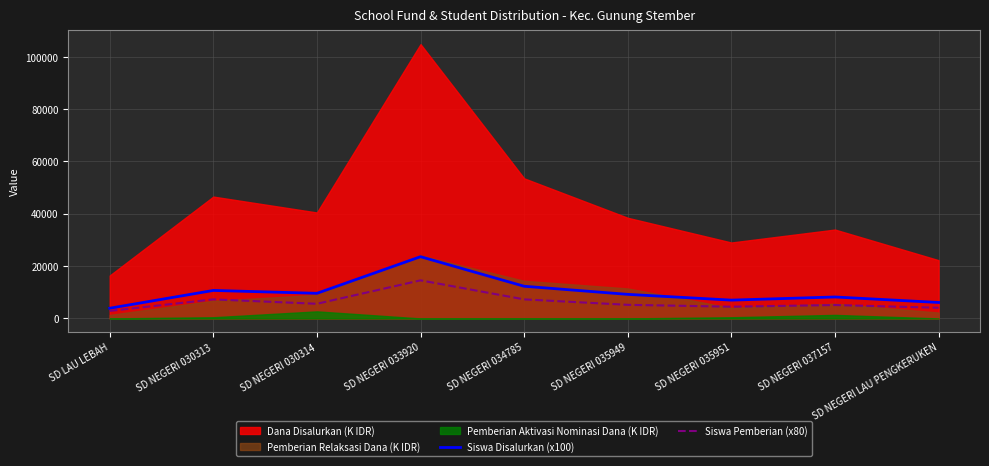

What is the maximum value for Siswa Disalurkan (x100)?

23600